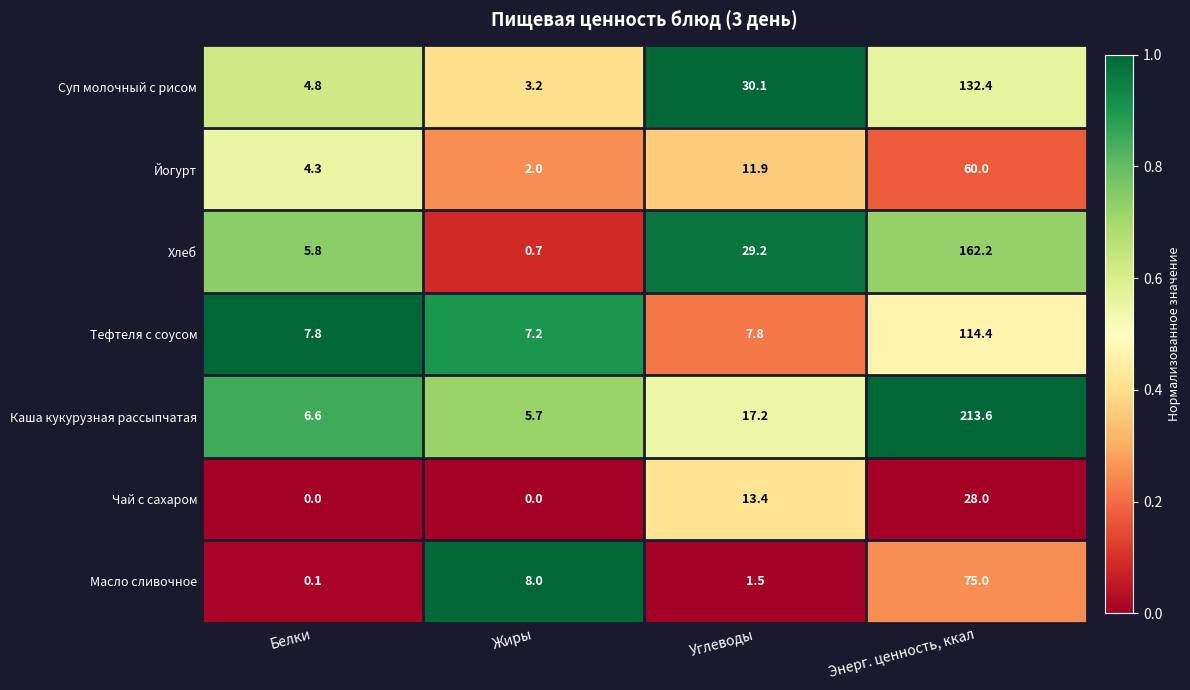

Where is Хлеб nearest to the value 81?

Углеводы